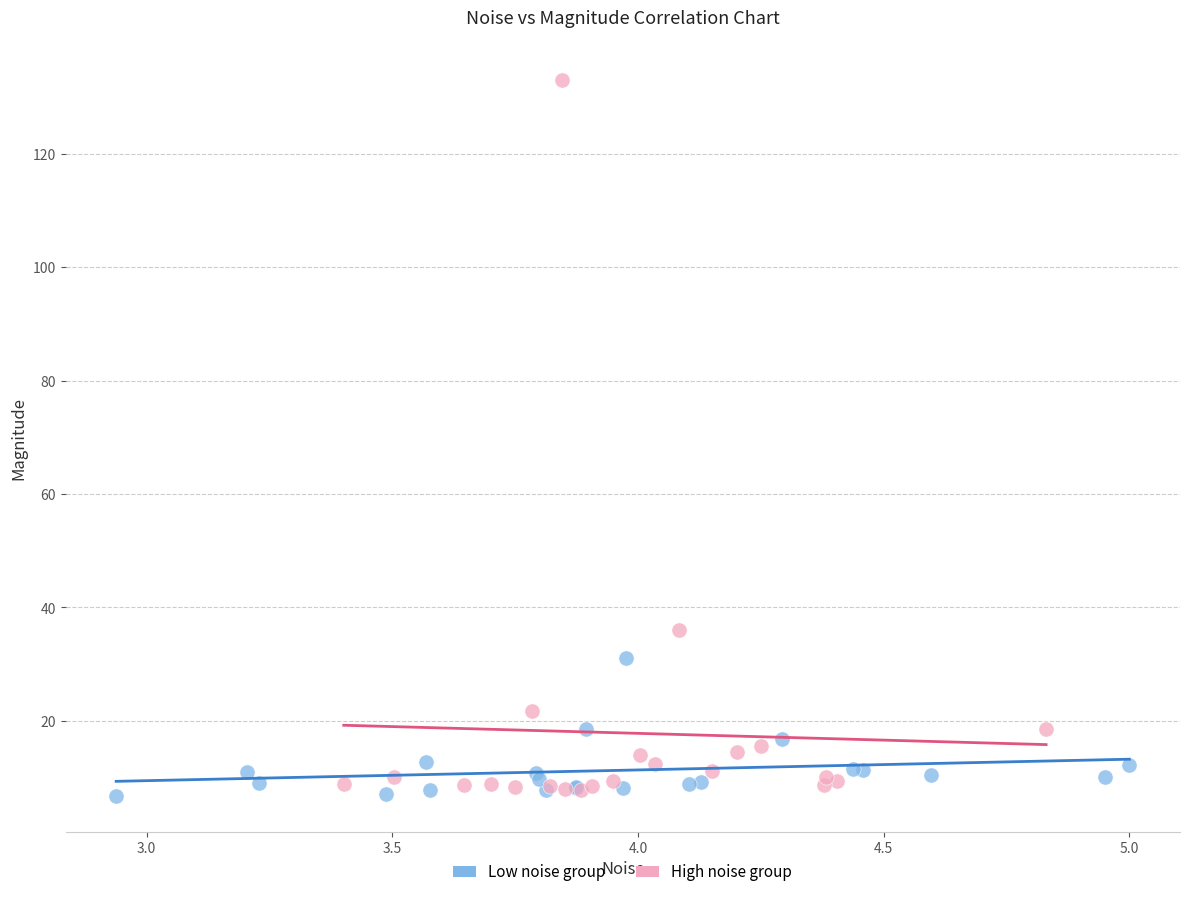

Which series has the widest spread of Y values?

High noise group